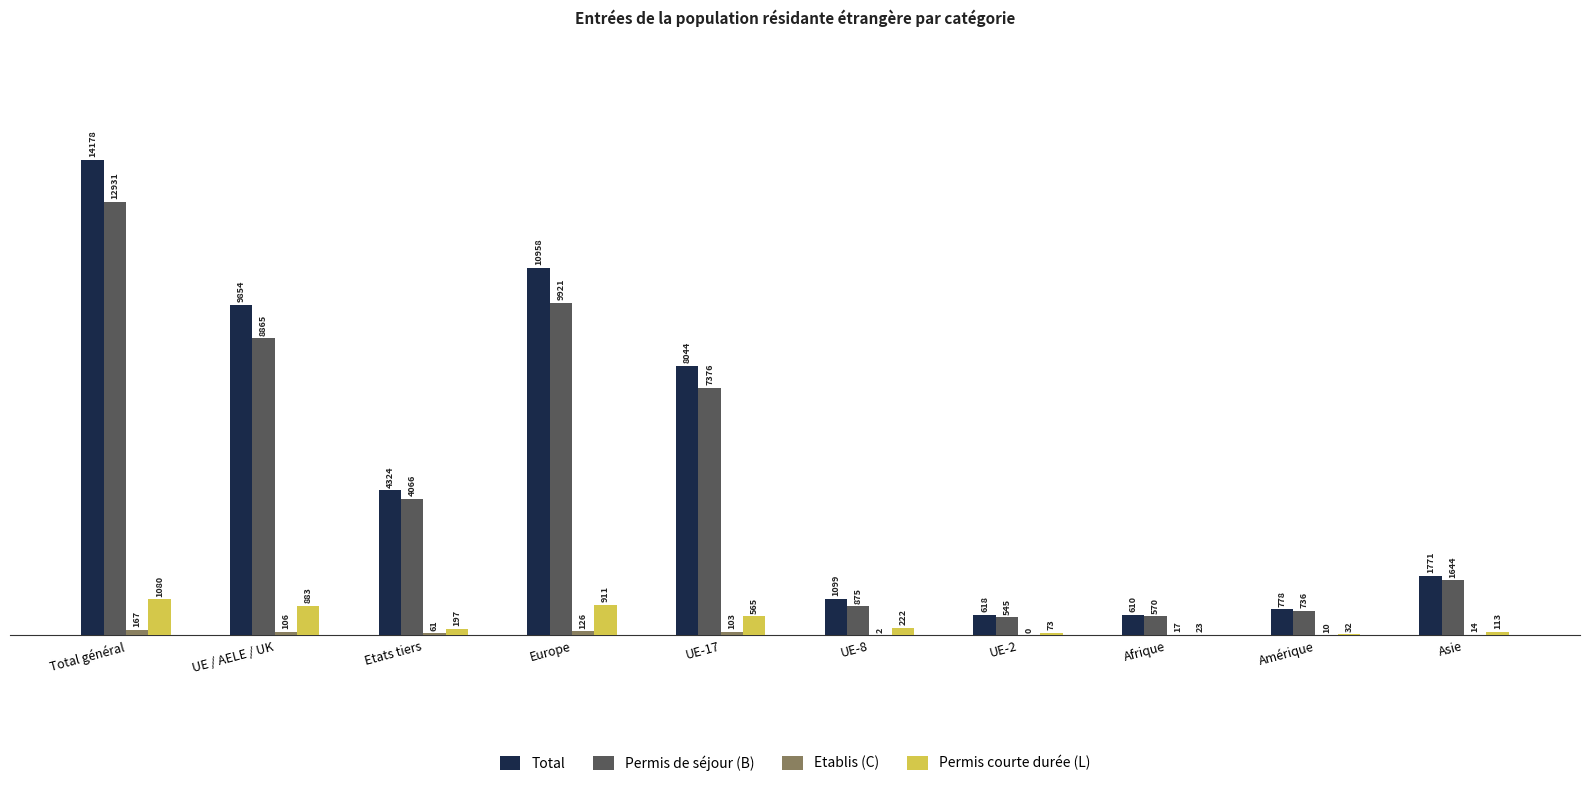

The Permis courte durée (L) series shows 23 at Afrique. True or false?

True